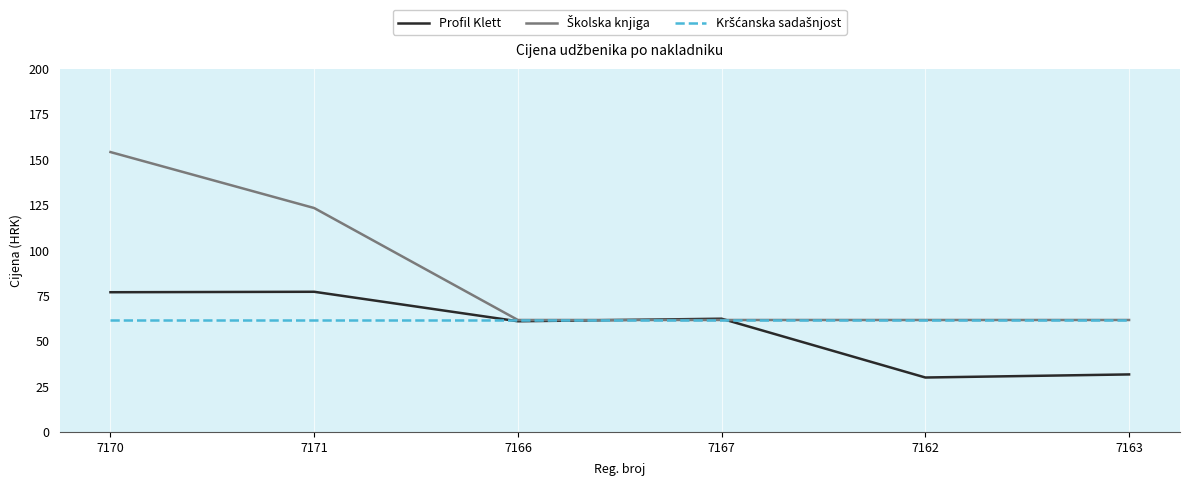

At which label is Profil Klett closest to 53?

7166